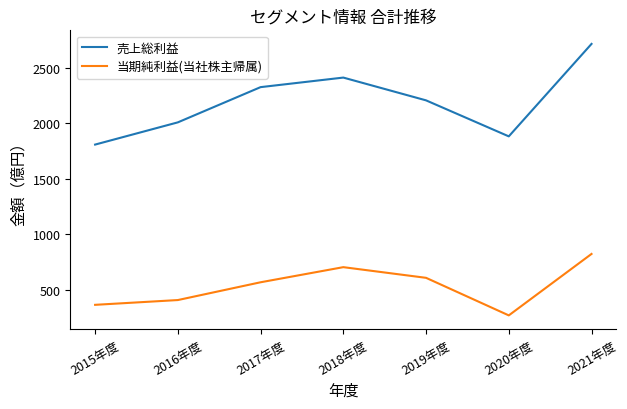

True or false: 当期純利益(当社株主帰属) and 売上総利益 intersect in this chart.

False